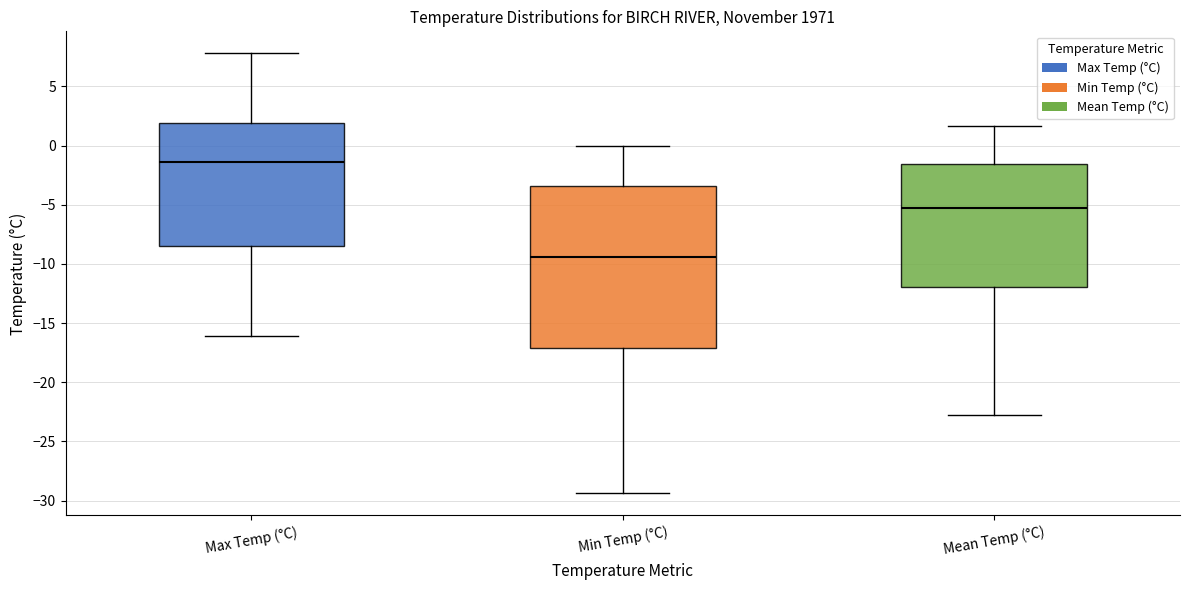

Reading left to right, read every box against the y-axis: the position of its median line, the range the box covers, and the ends of its whiskers. The values are not printed on the chart, so give them approximately, as read against the axis.

Max Temp (°C): median -1.5, box -8.5 to 2.0, whiskers -16.0 to 8.0
Min Temp (°C): median -9.5, box -17.0 to -3.5, whiskers -29.5 to 0.0
Mean Temp (°C): median -5.5, box -12.0 to -1.5, whiskers -23.0 to 1.5